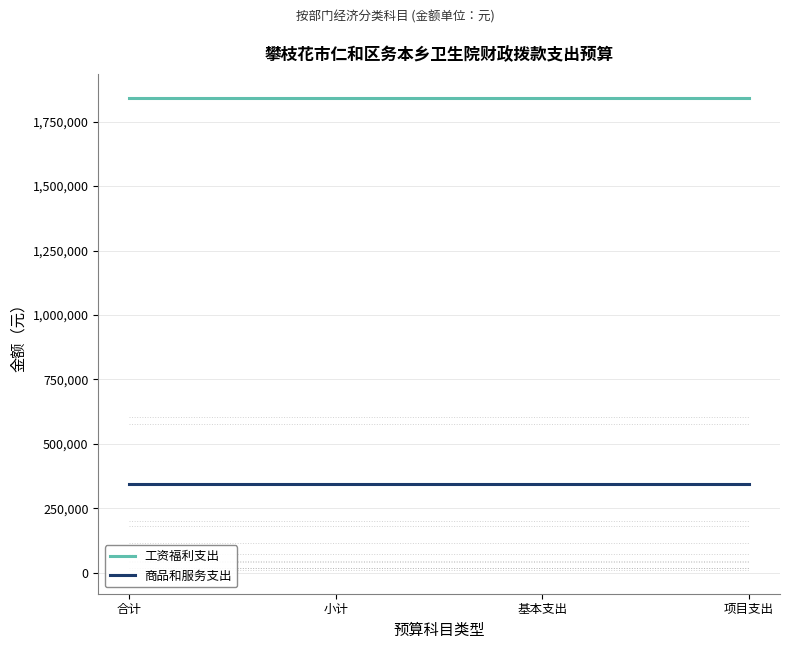

What is the greatest value displayed?

1842846.6